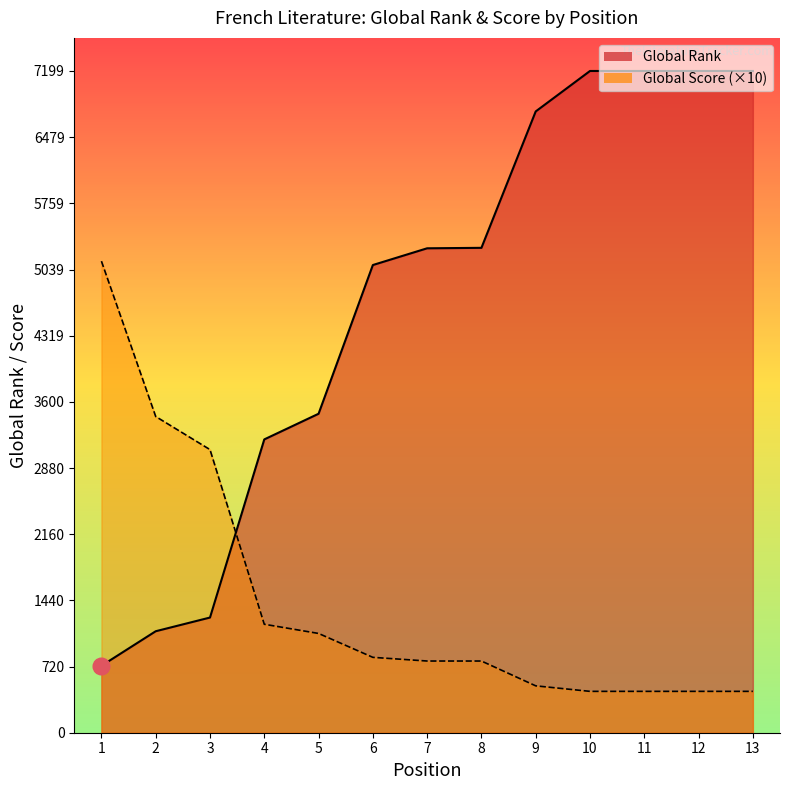

How many values in the Global Rank series are below 5270?

6